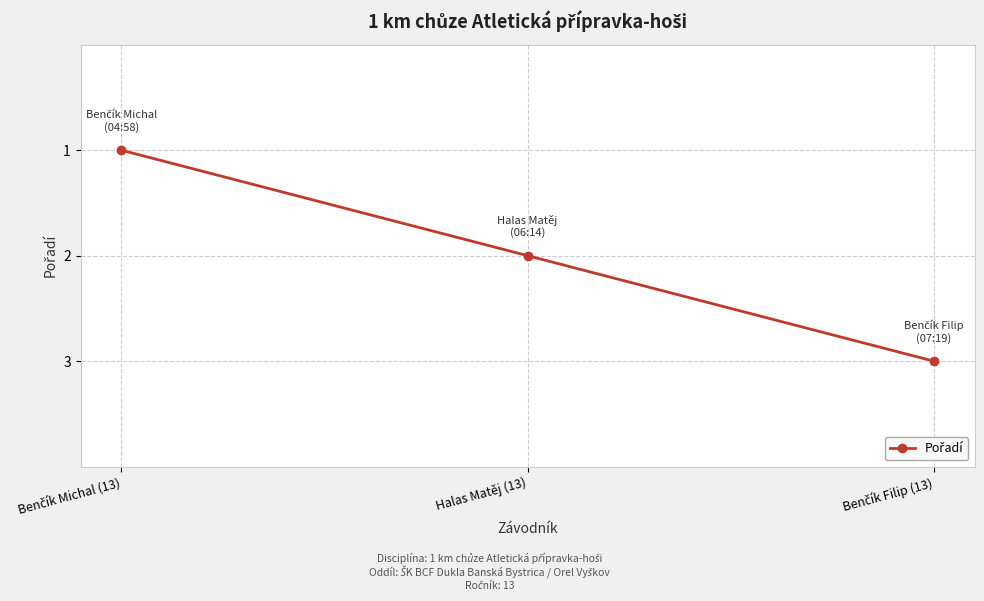

What is the greatest value displayed?

3